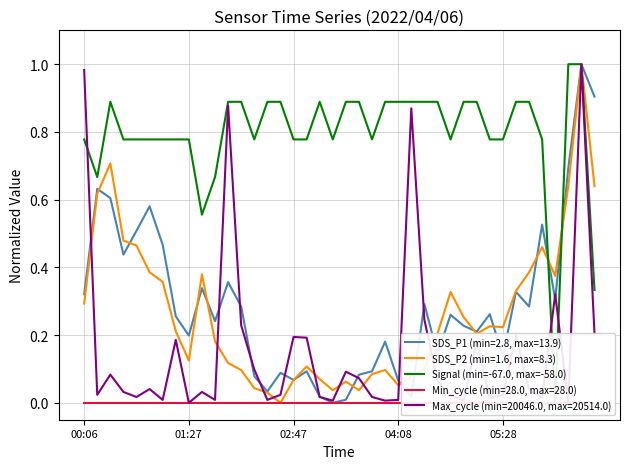

What is the highest value of the SDS_P2 (min=1.6, max=8.3) series?

1.0